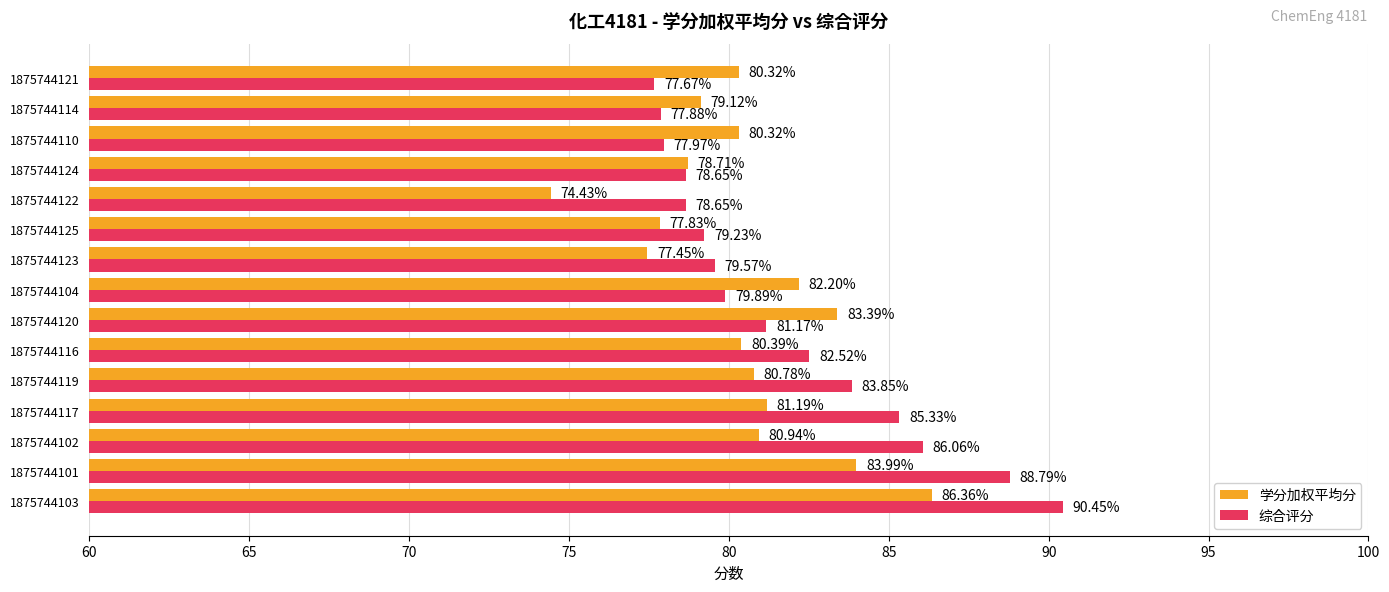

What is the total value across all series at 1875744125?

157.1